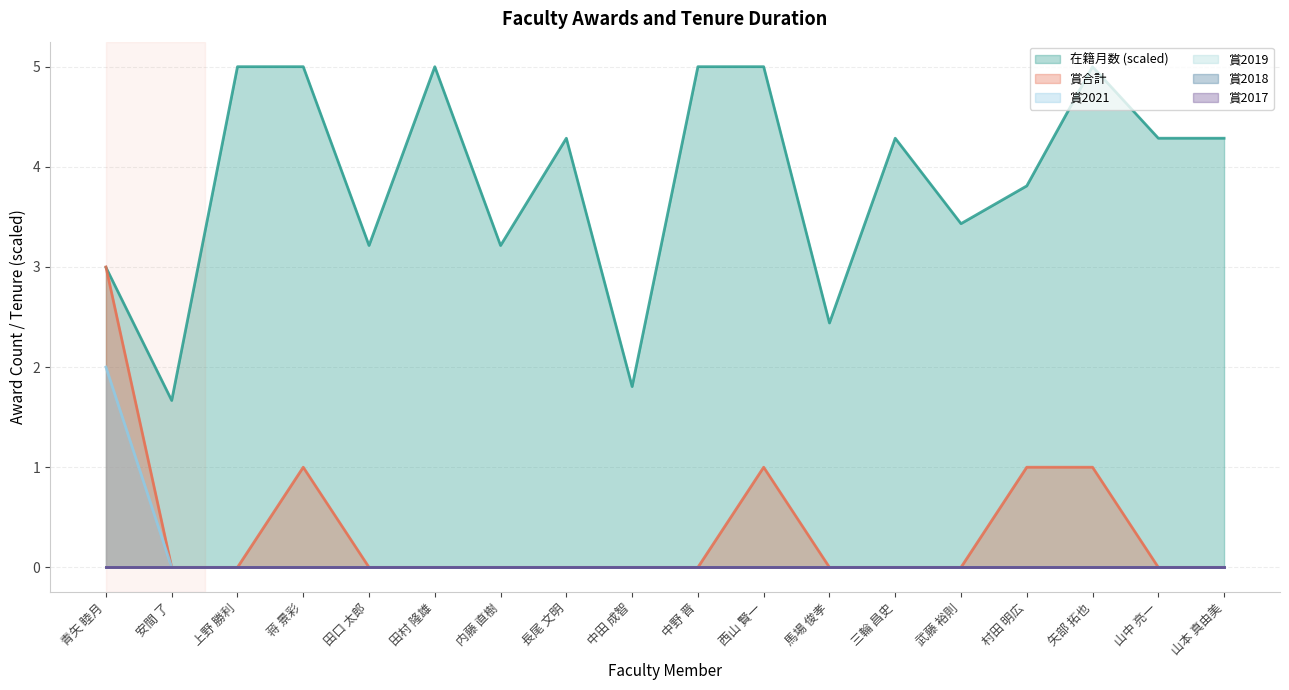

Which series has the widest spread of values?

在籍月数